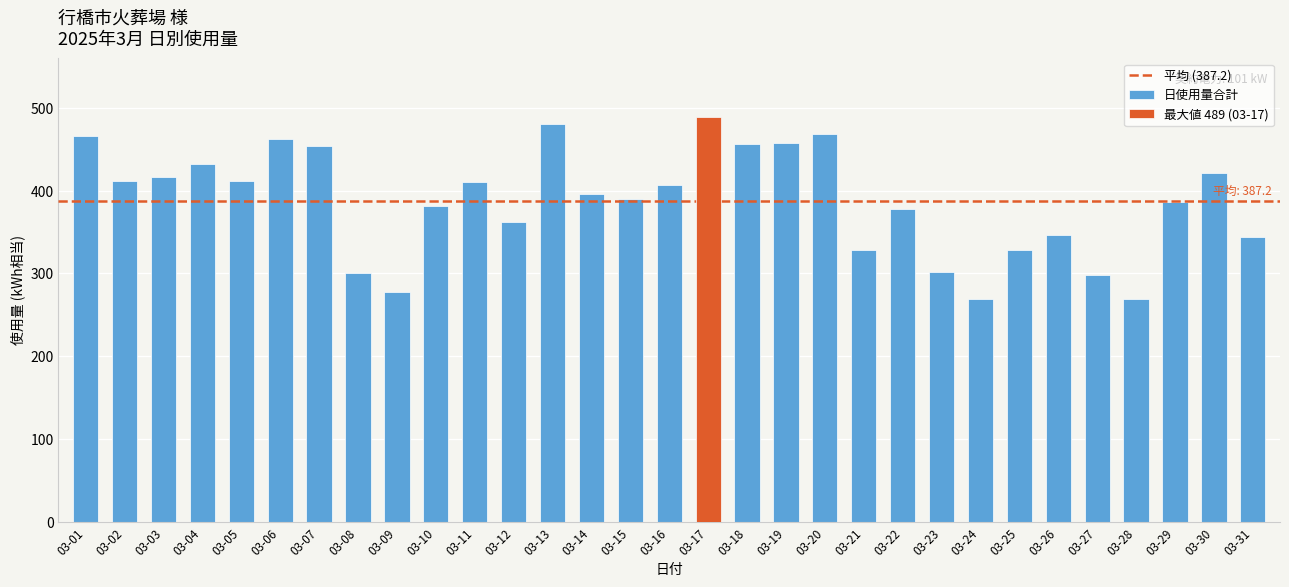

How many values are below 396?

15